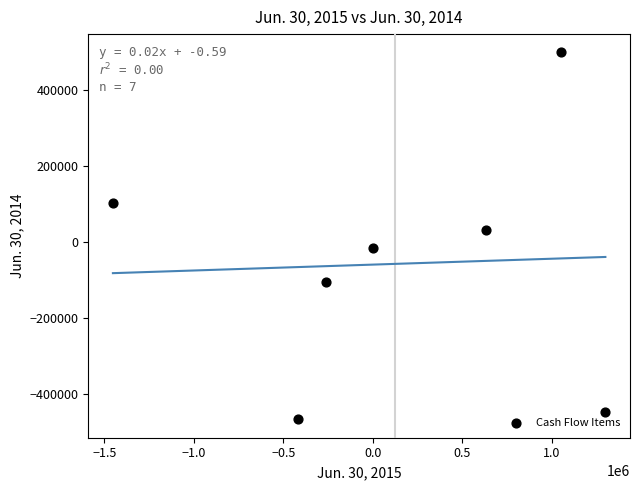

What is the average X value?

121062